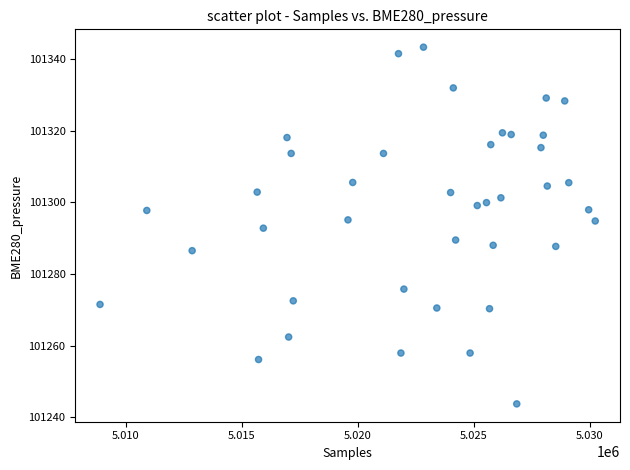

What is the range of X values (max minus min)?

21353.0